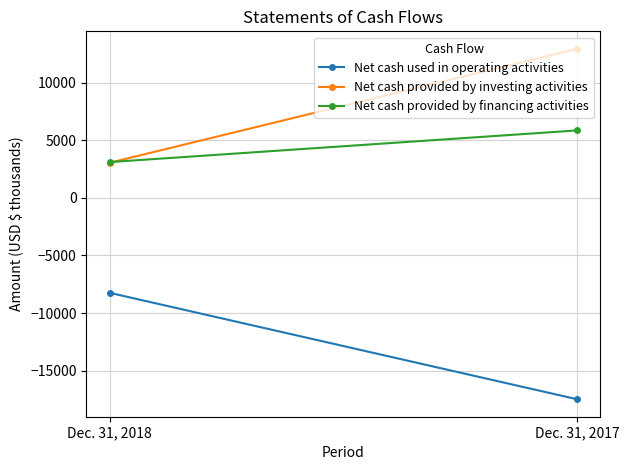

What is the sum of all Net cash provided by investing activities values?

15972